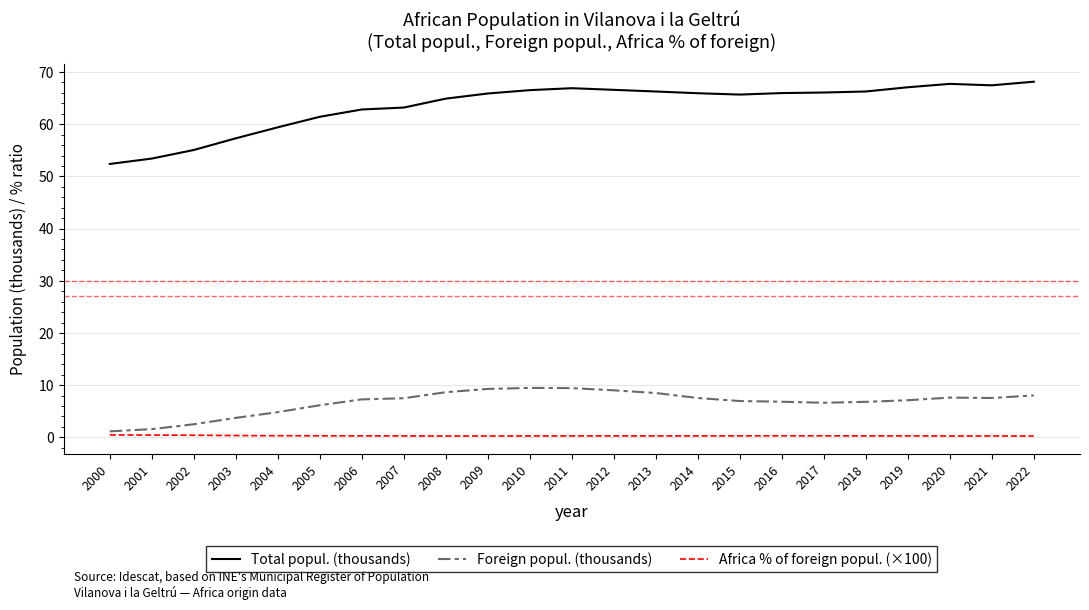

True or false: Africa % of foreign popul. (×100) and Total popul. (thousands) cross at least once.

False